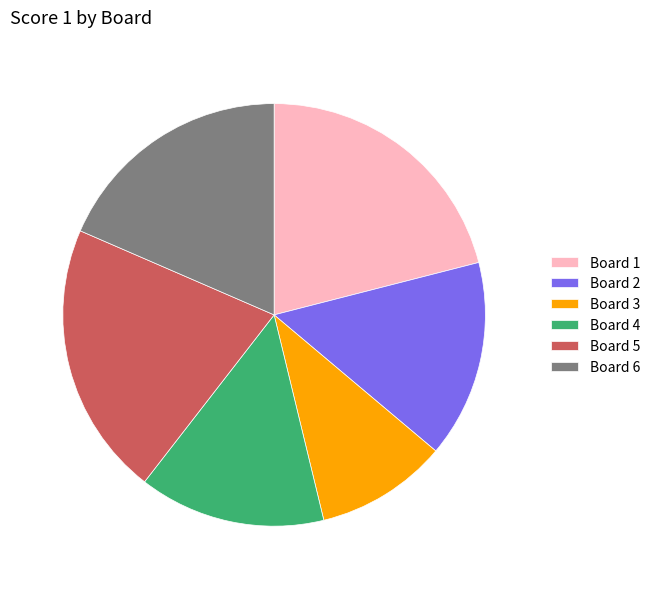

What is the smallest slice in the pie chart?

Board 3